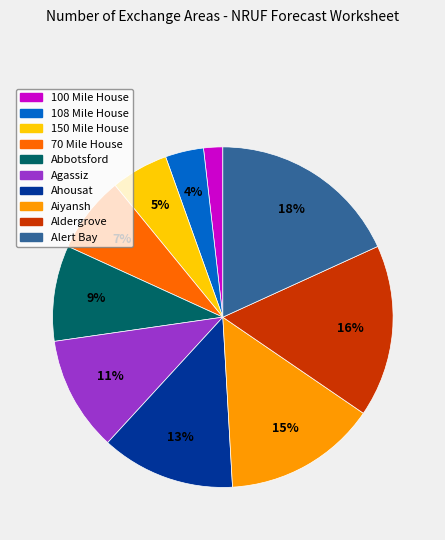

Which category has the biggest portion of the pie?

Alert Bay